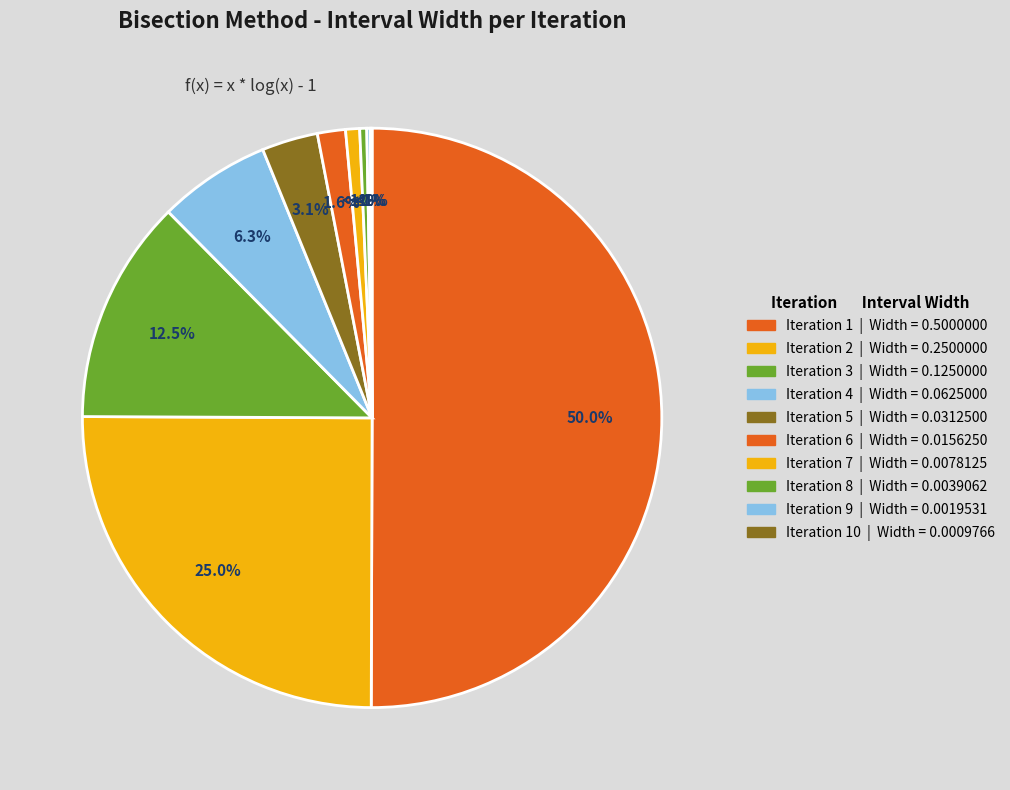

Count the number of slices in the pie.

10